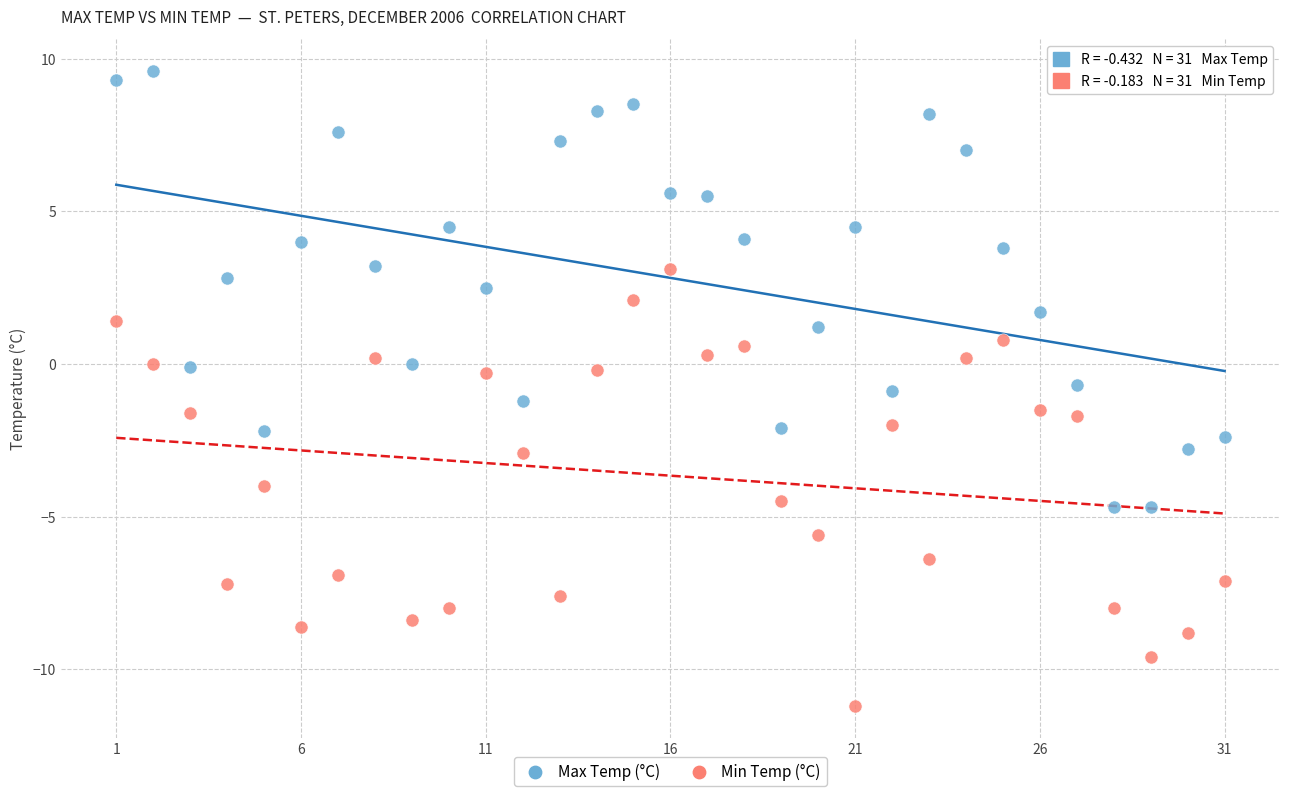

Across all data points, what is the range of Y values (max minus min)?

20.8